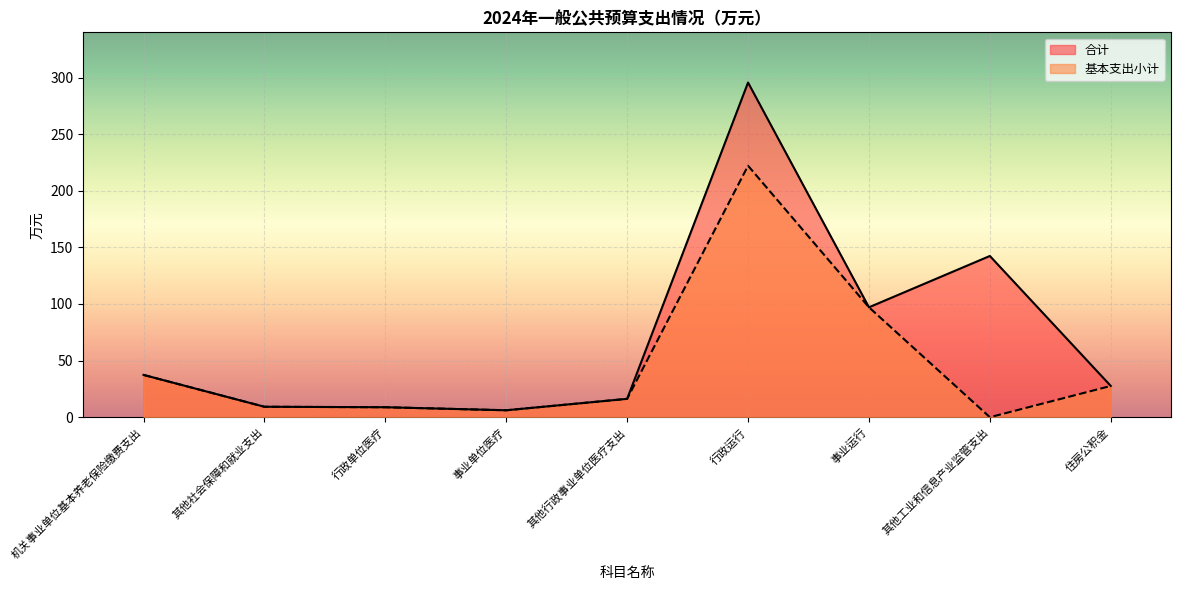

Reading left to right, list all the values displayed in this chart.

合计: 37.4	9.2	8.8	6.1	16.2	295.6	97.1	142.4	27.6
基本支出小计: 37.4	9.2	8.8	6.1	16.2	222.1	97.1	0.0	27.6